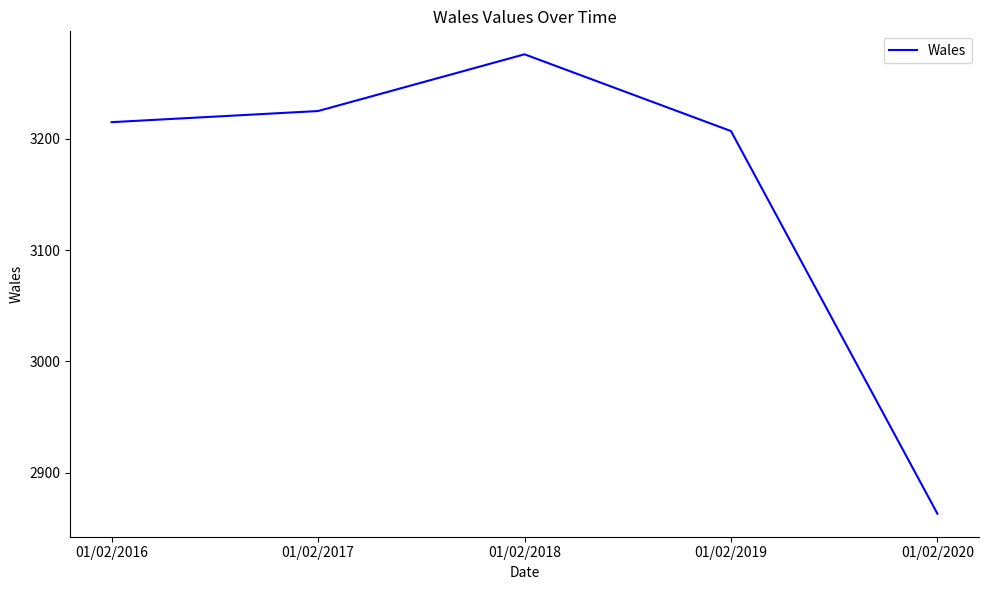

True or false: the data shows 1011 at 01/02/2019.

False